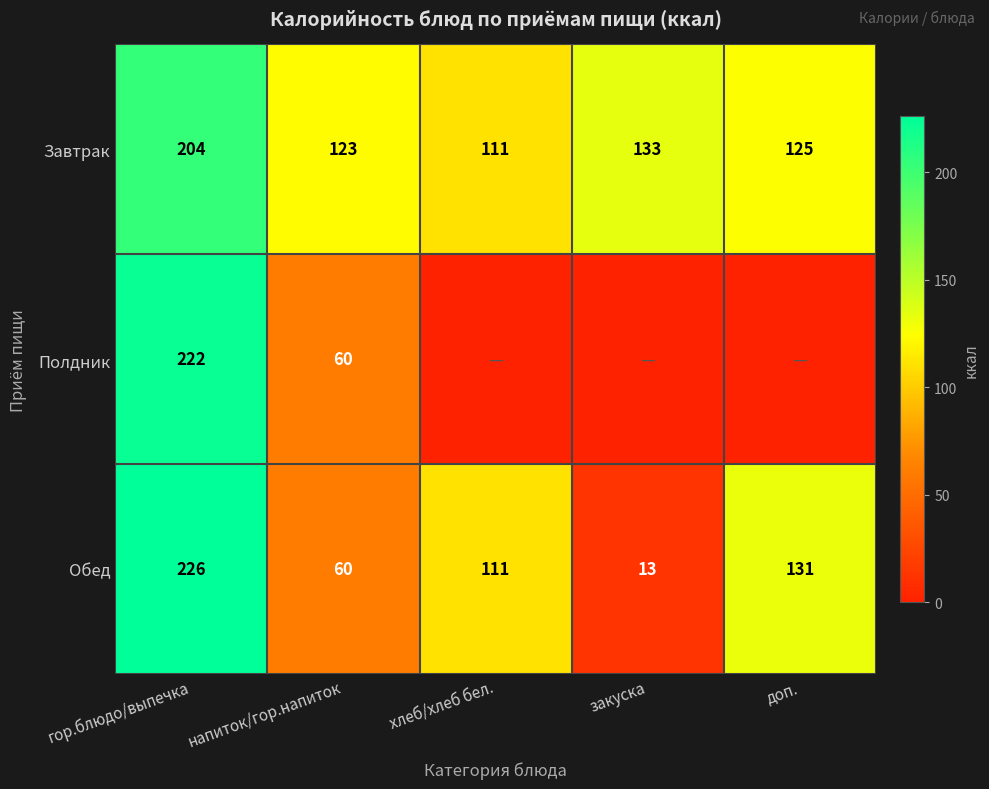

At how many categories does at least one series exceed 90?

5